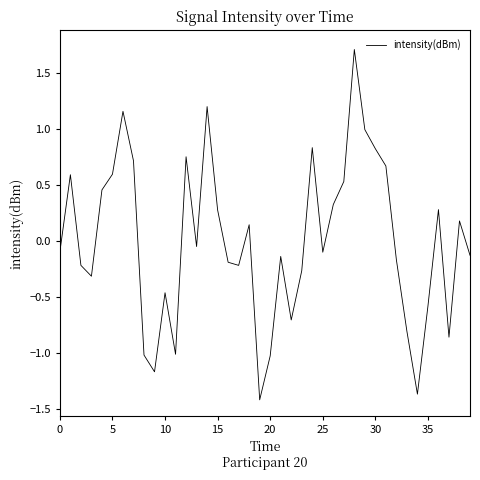

What is the difference between the maximum and minimum values?

3.1